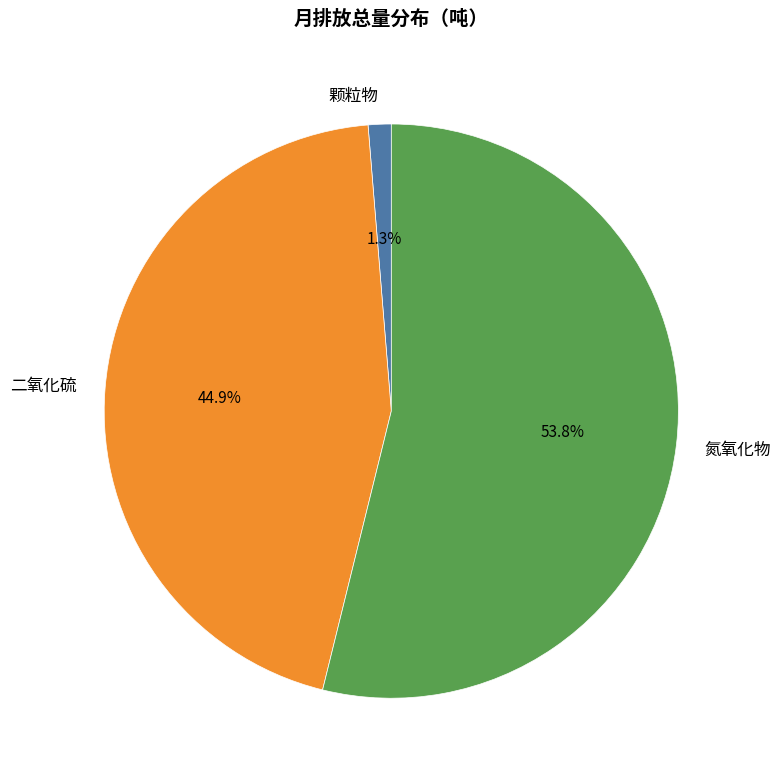

To the nearest percent, what percentage of the pie is 颗粒物?

1%